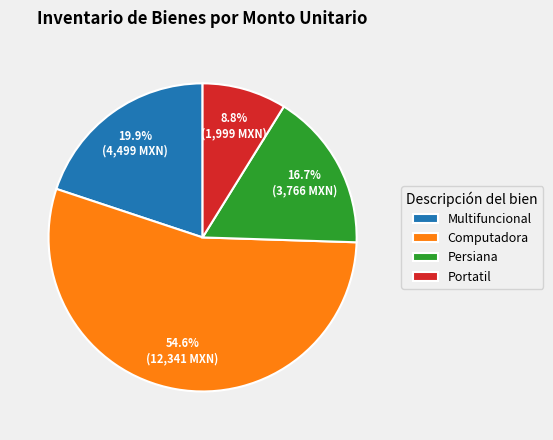

Which slice is the largest?

Computadora